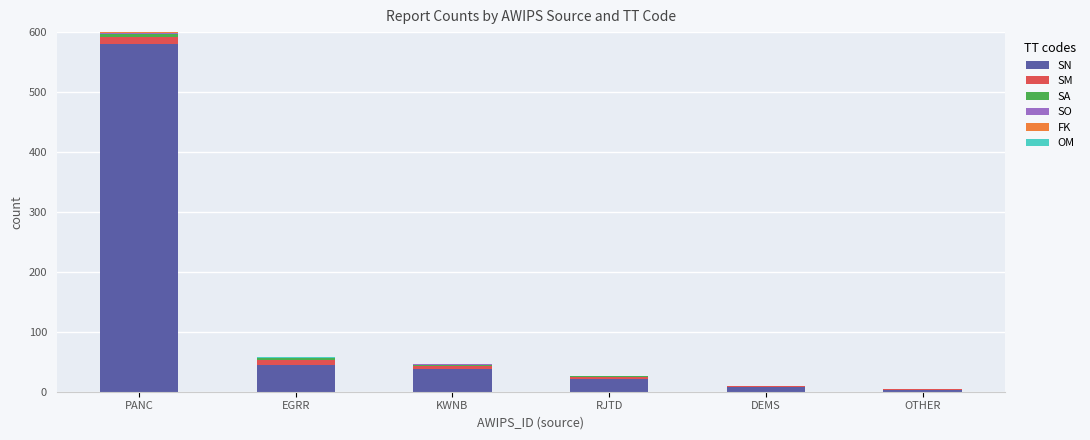

What is the highest value of the SN series?

580